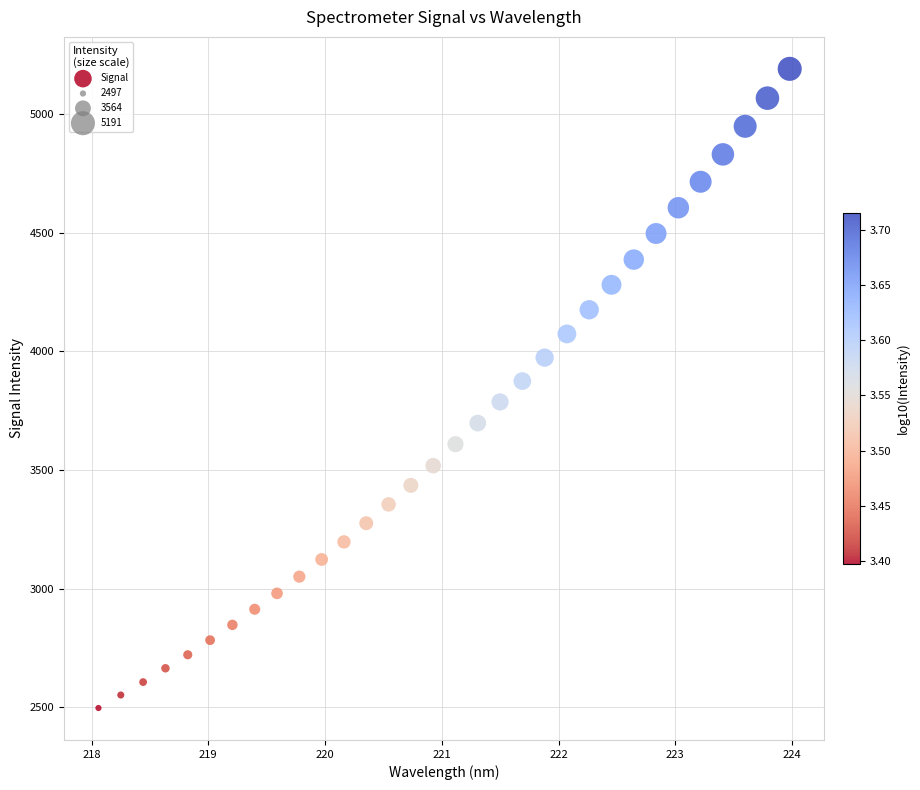

What is the range of Y values (max minus min)?

2694.4